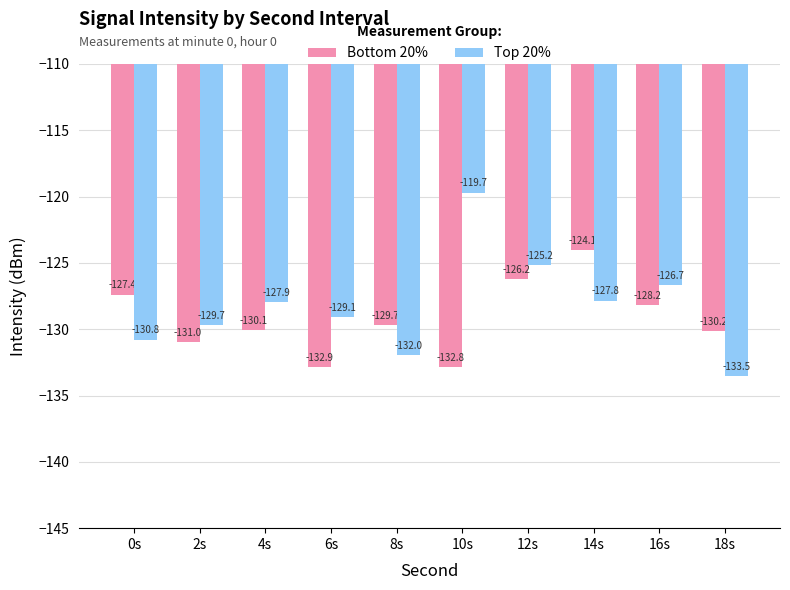

The value of Bottom 20% at 8s is -129.7. True or false?

True